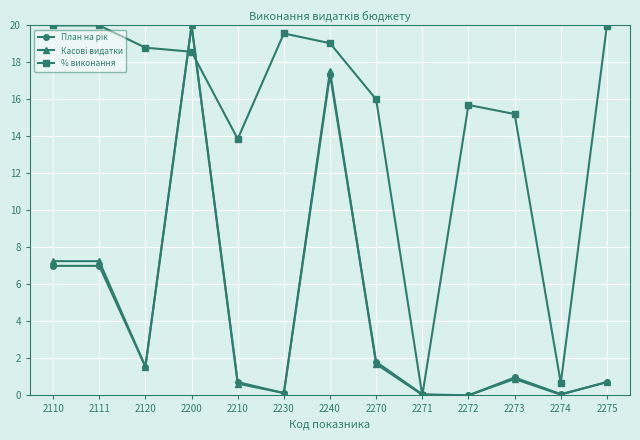

Read the % виконання value at 2275.

20.0